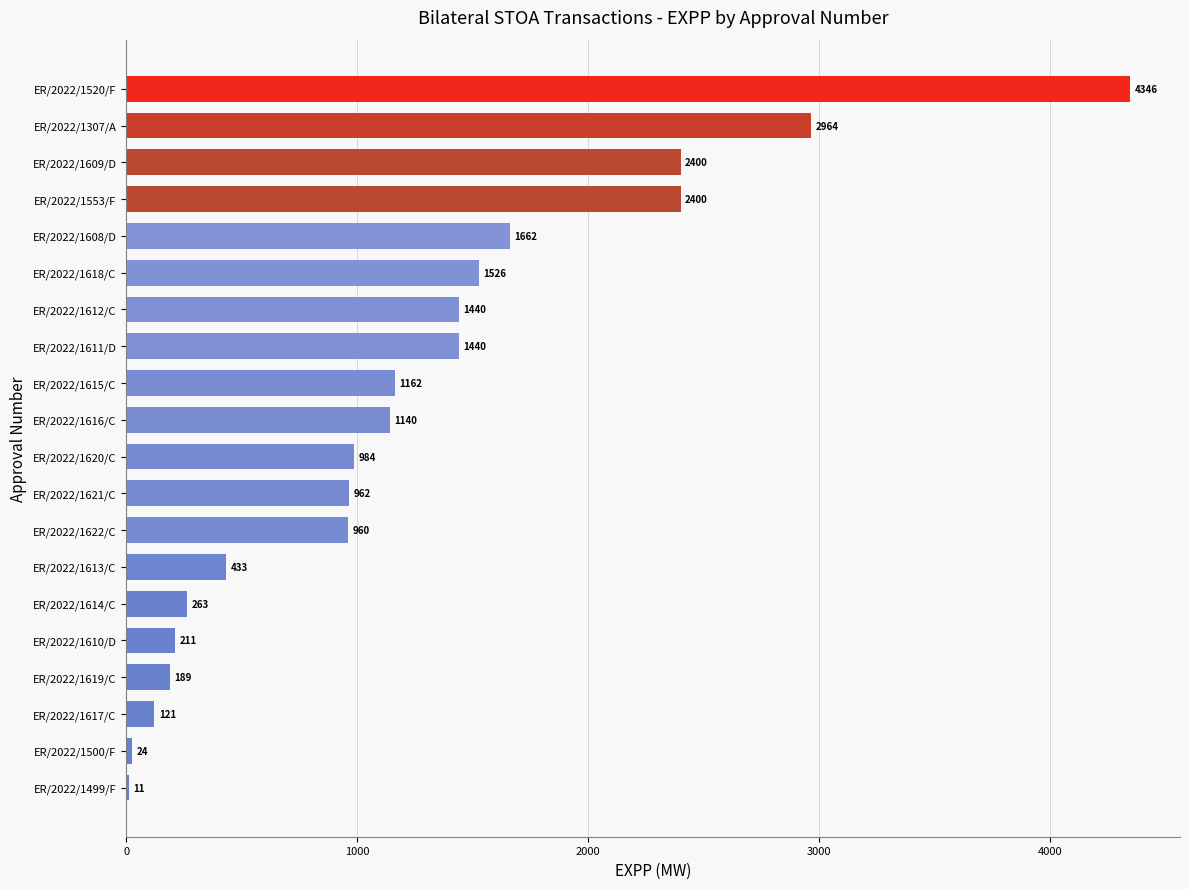

What value does the data have at ER/2022/1622/C?

960.0